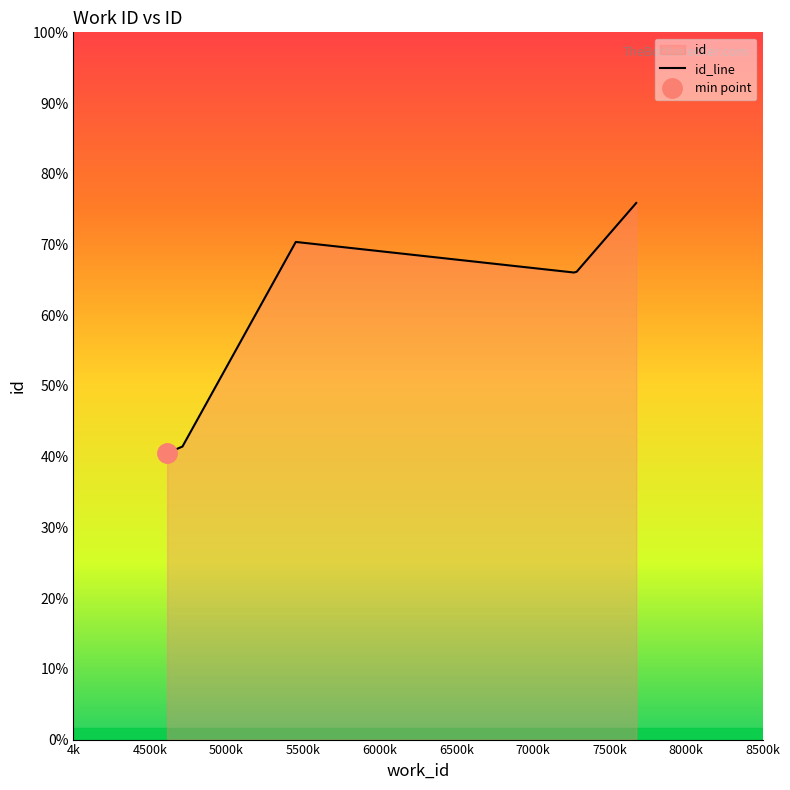

How many points are lower than both their immediate neighbors (excluding endpoints)?

1